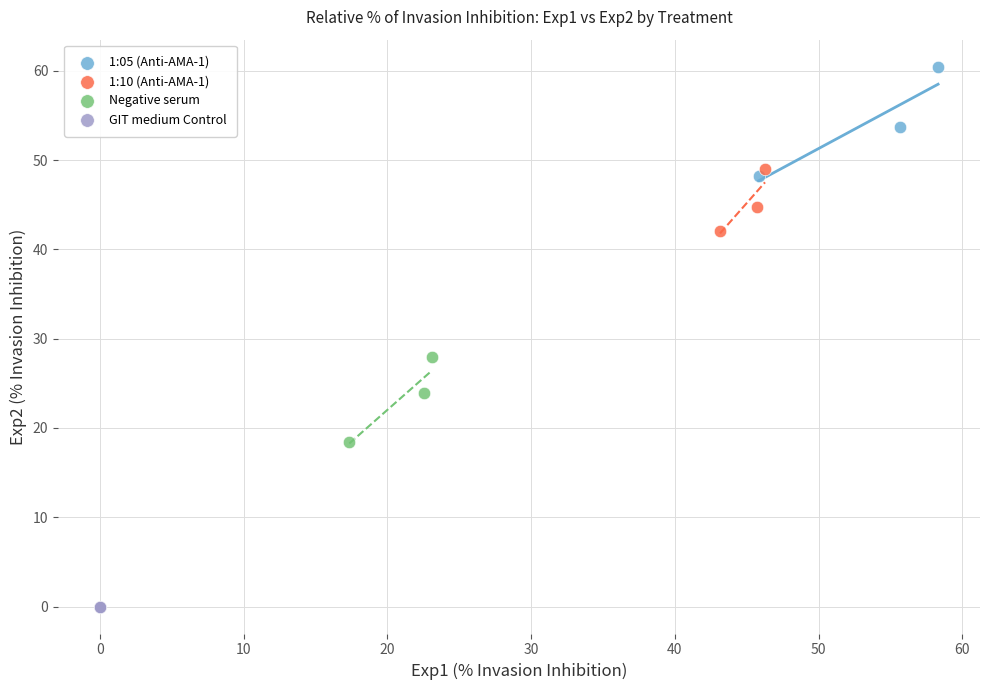

What are all the series names shown in the legend?

1:05 (Anti-AMA-1), 1:10 (Anti-AMA-1), Negative serum, GIT medium Control